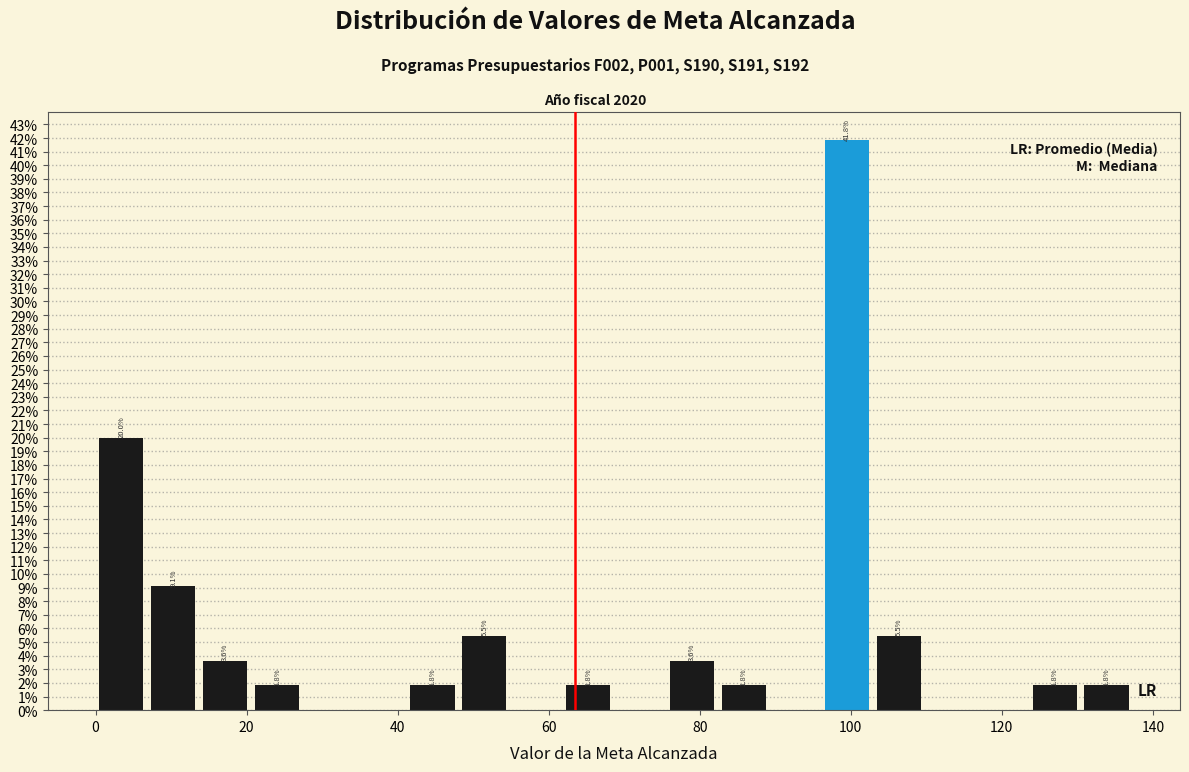

Around what value on the x-axis is the tallest bar? Give the approximate position of its centre, as read against the axis.

100